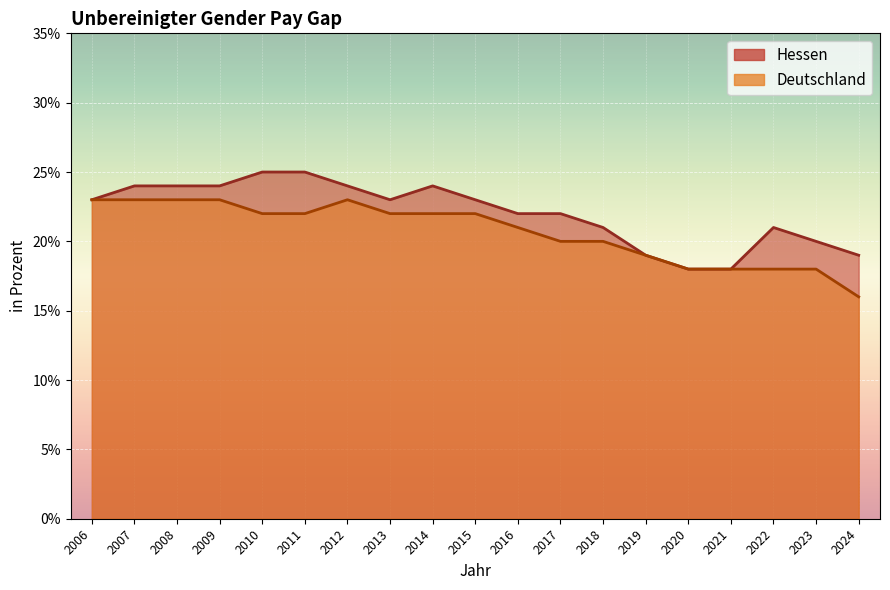

Reading left to right, extract all data points from this chart.

Hessen: 2006=23	2007=24	2008=24	2009=24	2010=25	2011=25	2012=24	2013=23	2014=24	2015=23	2016=22	2017=22	2018=21	2019=19	2020=18	2021=18	2022=21	2023=20	2024=19
Deutschland: 2006=23	2007=23	2008=23	2009=23	2010=22	2011=22	2012=23	2013=22	2014=22	2015=22	2016=21	2017=20	2018=20	2019=19	2020=18	2021=18	2022=18	2023=18	2024=16